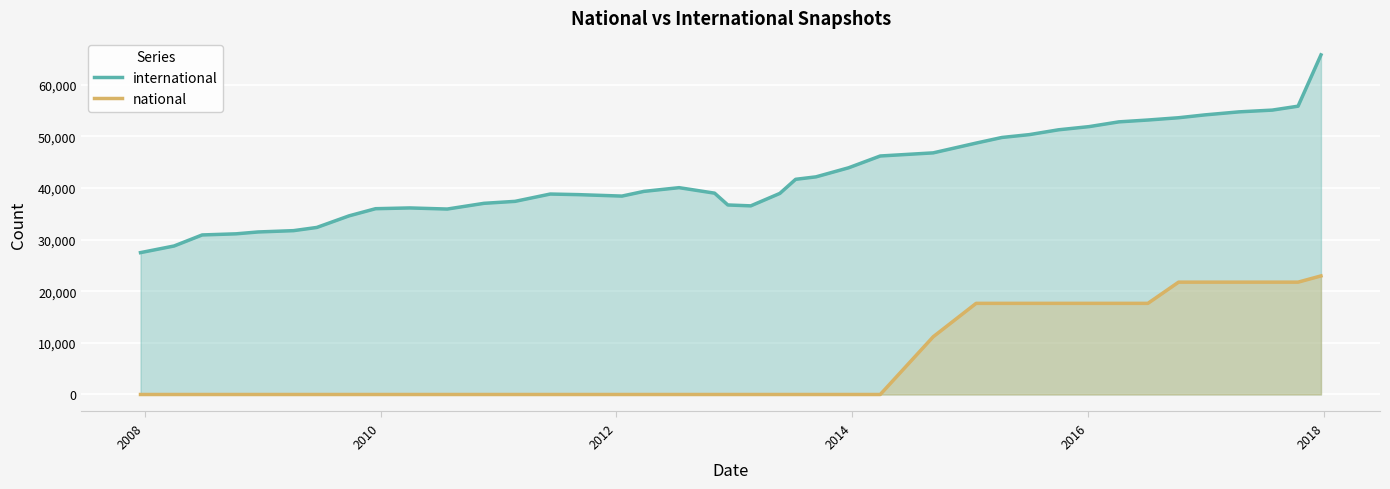

Which series has the largest range (max minus min)?

international